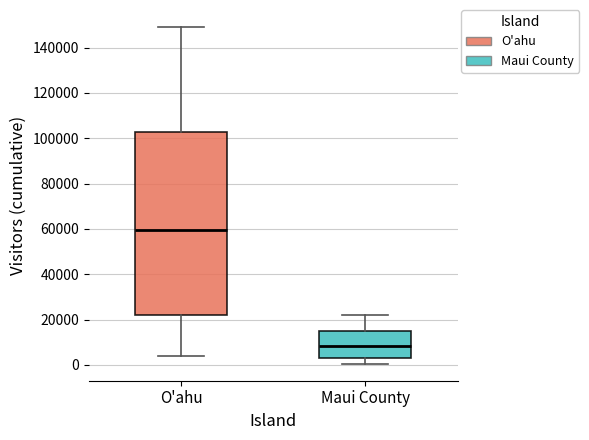

Which box has the lowest median line?

Maui County